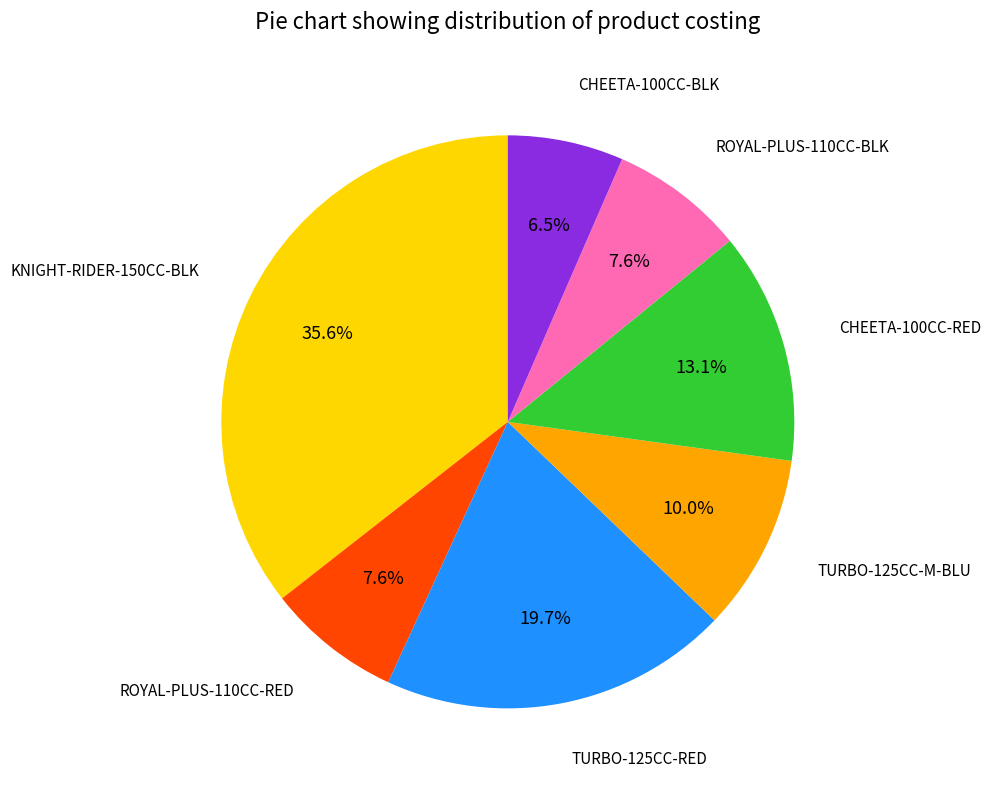

Is there any slice that represents more than half of the pie?

No